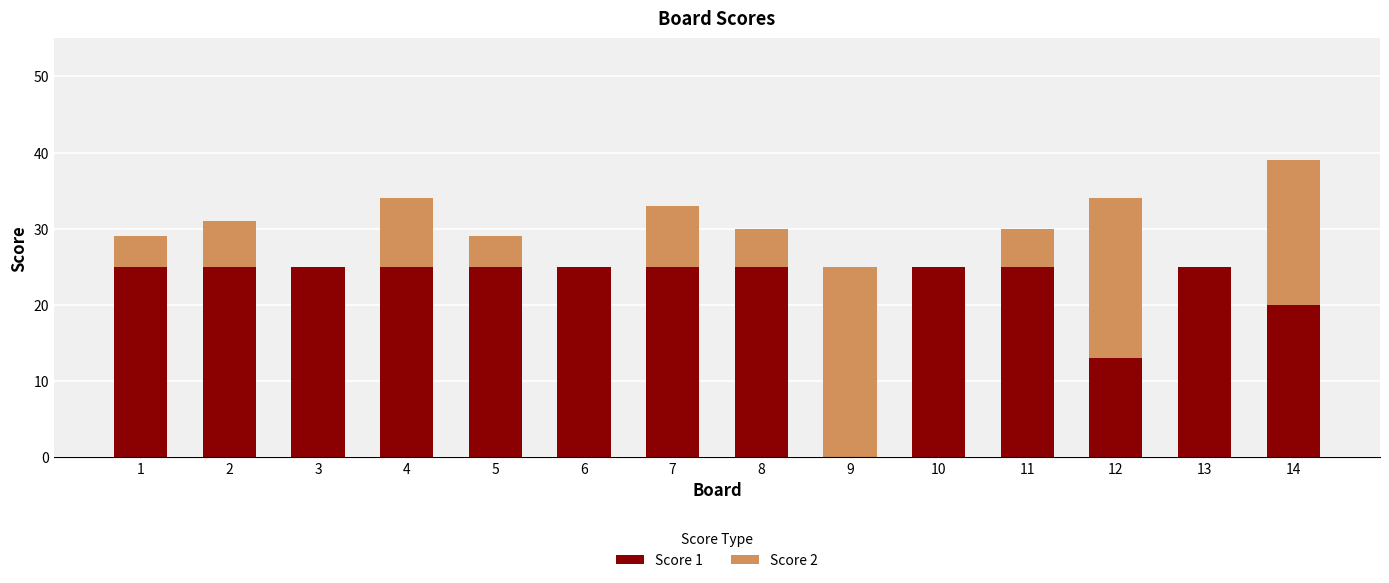

True or false: Score 1 has a value of 13 at 12.

True